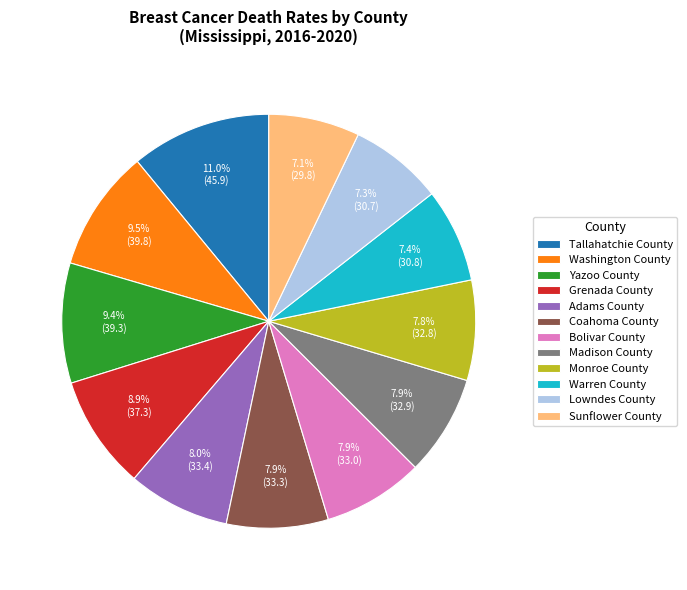

Approximately how many times larger is the value at Coahoma County compared to Washington County?

0.8